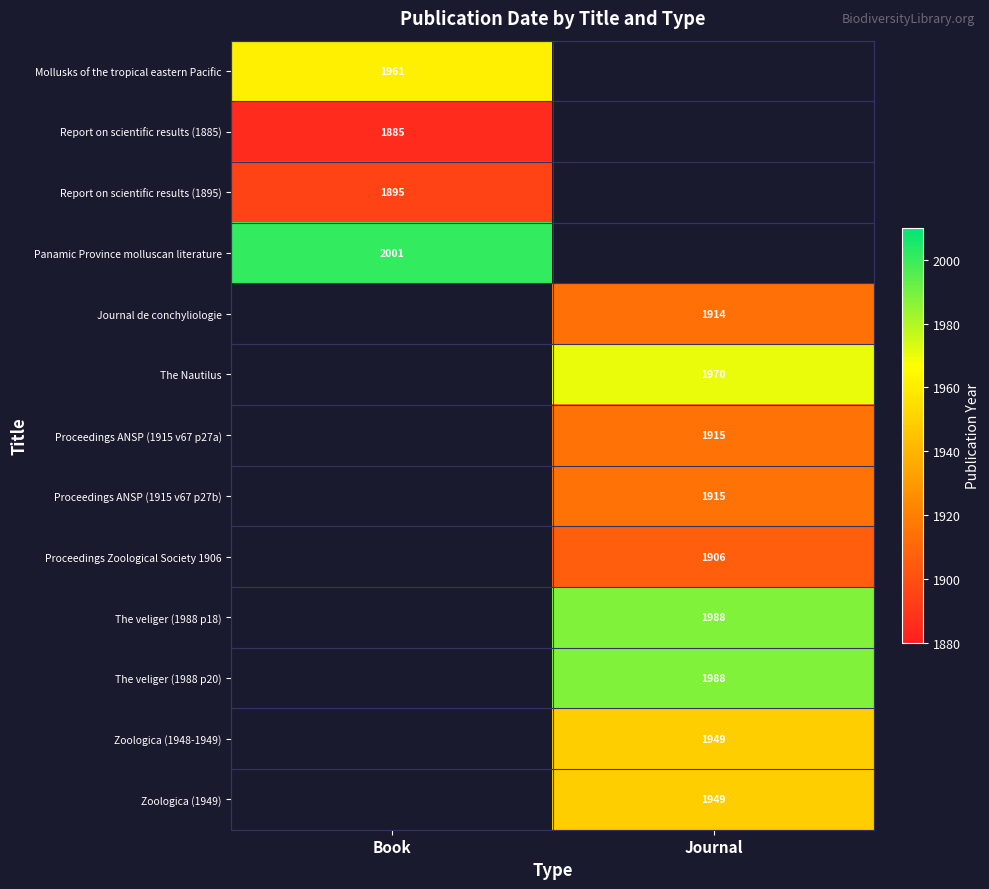

Is the value of Proceedings Zoological Society 1906 at Journal greater than the value of The veliger (1988 p18) at Journal?

No